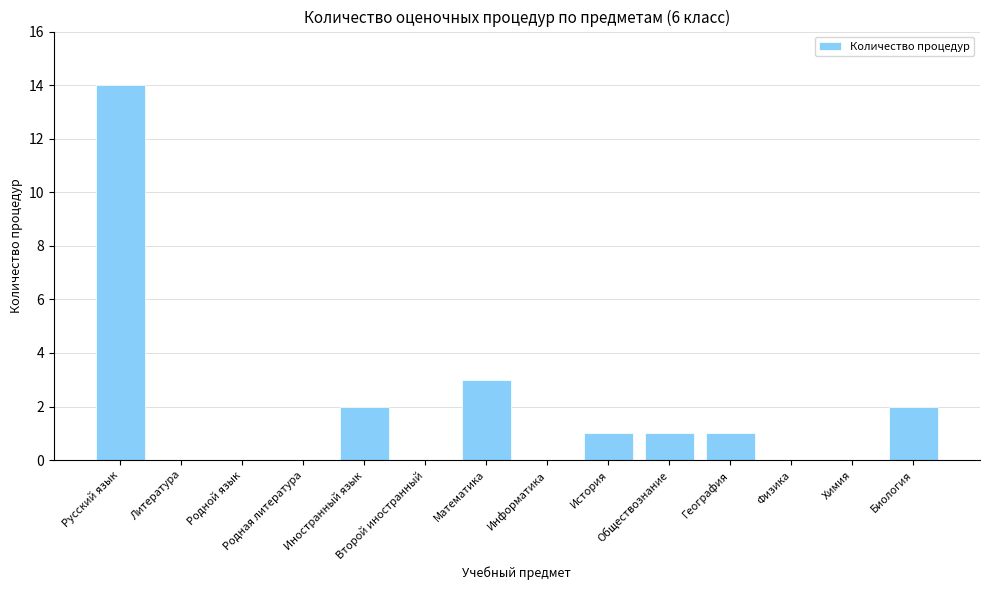

Where does the data first go above 1?

Русский язык